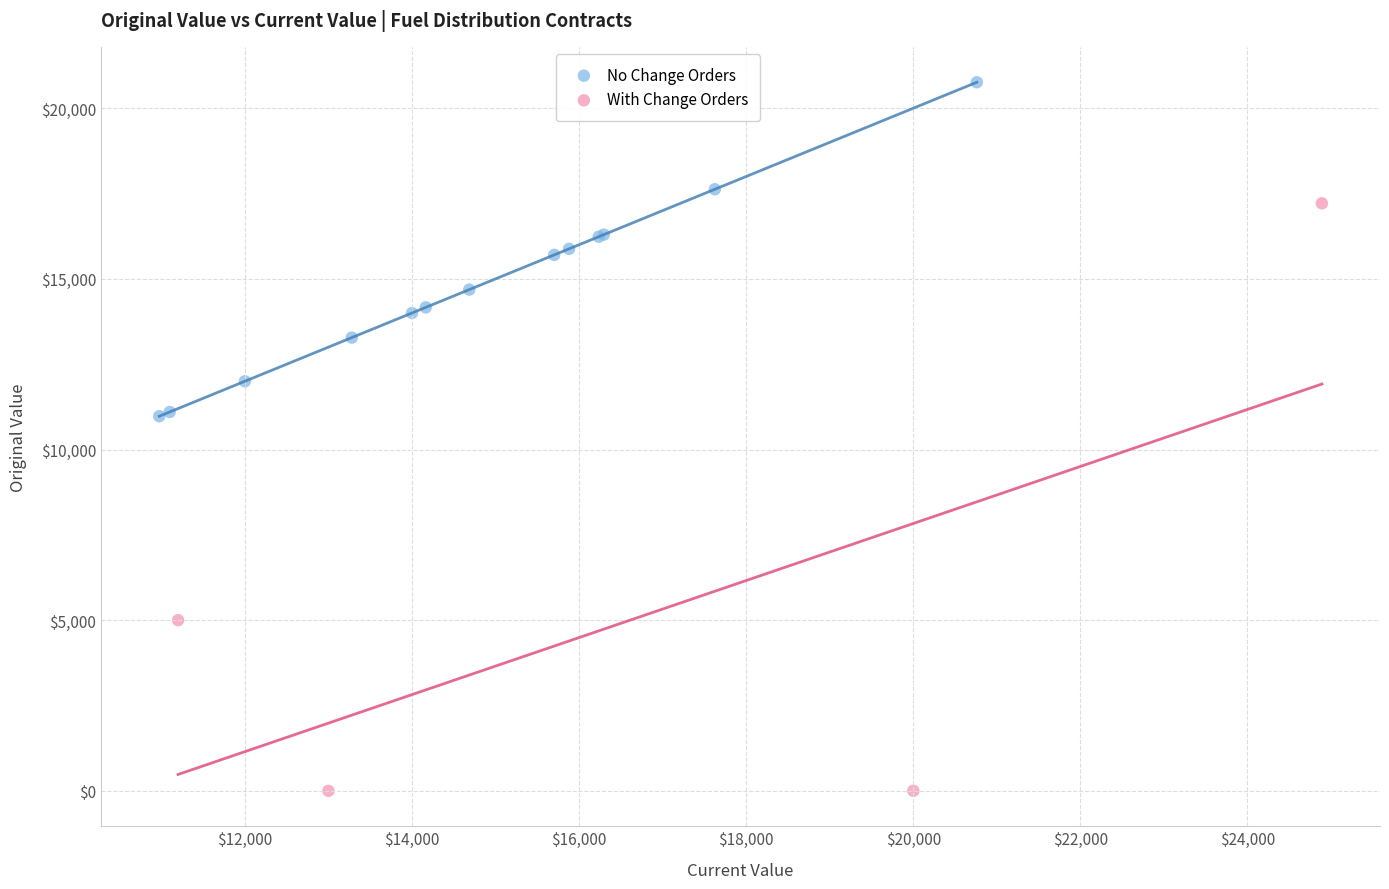

Which series has the widest spread of Y values?

With Change Orders